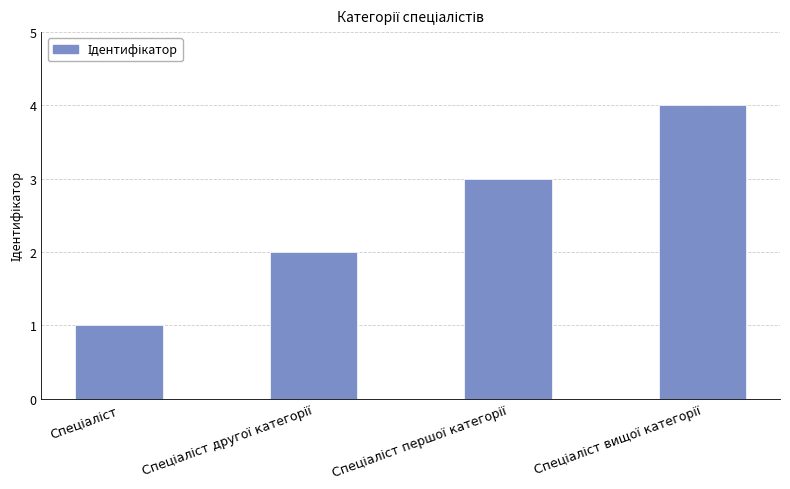

What is the maximum value shown in the chart?

4